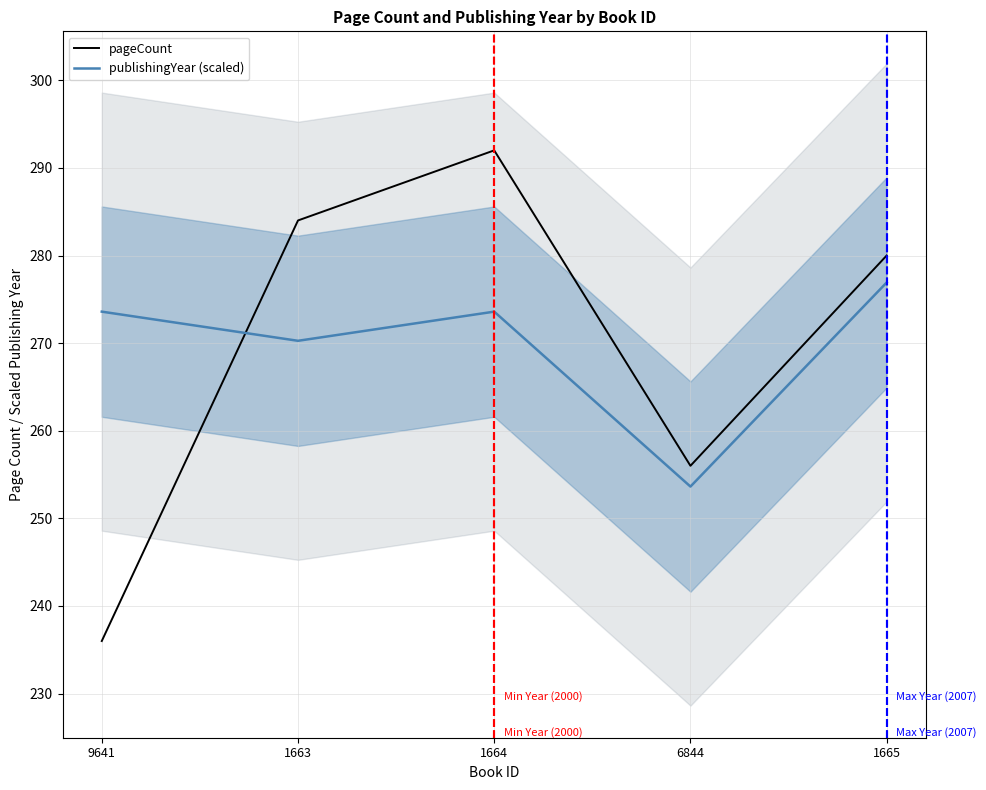

What is the smallest value displayed?

236.0